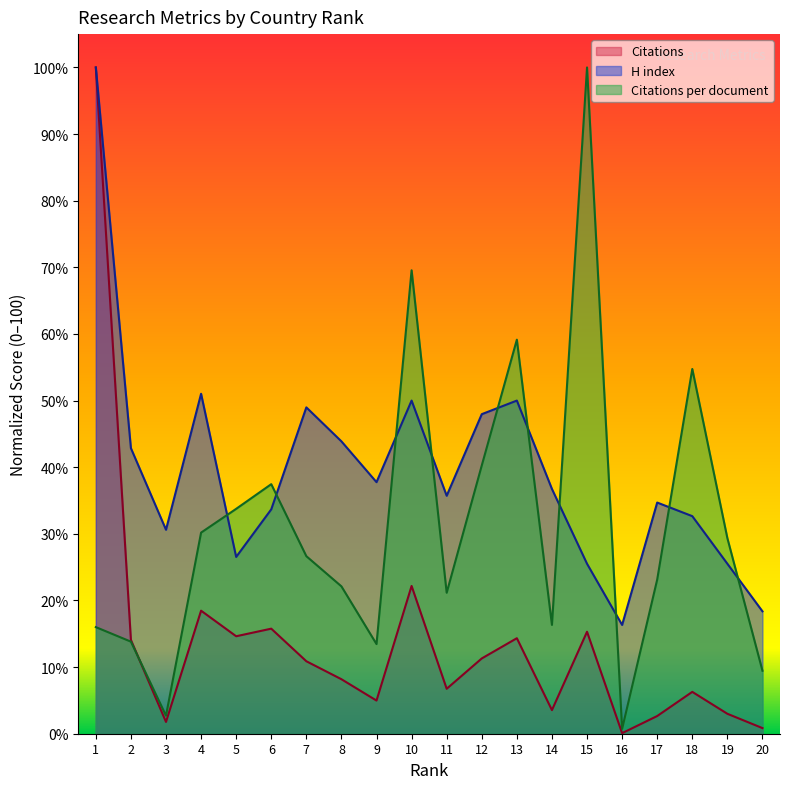

True or false: Citations and Citations per document cross at least once.

True